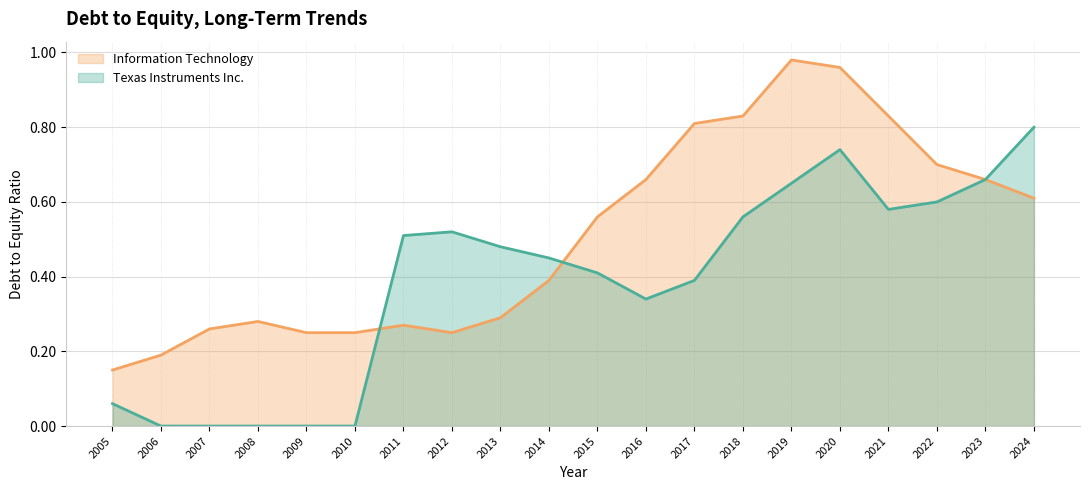

How many interior local peaks does the Information Technology series have?

3